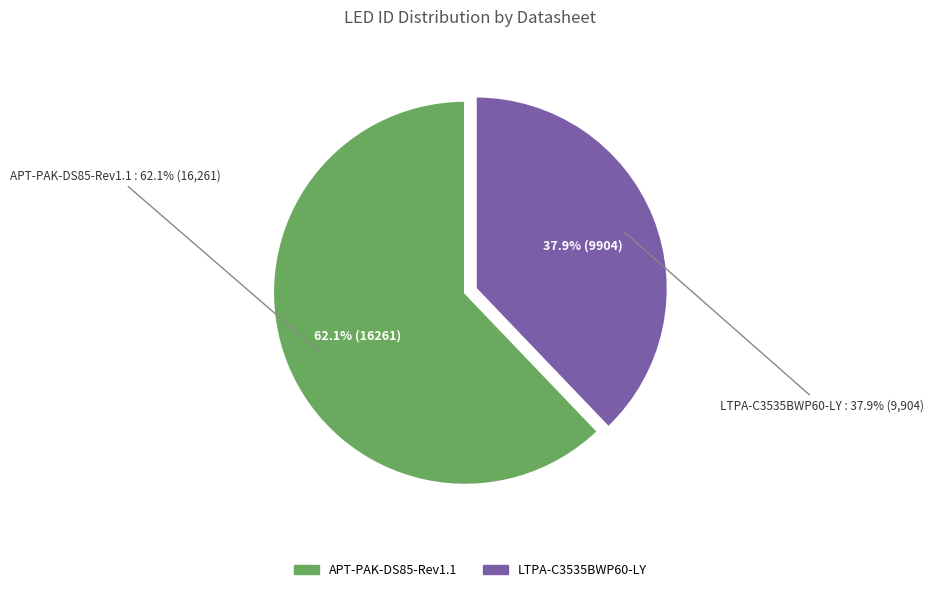

What is the smallest slice in the pie chart?

LTPA-C3535BWP60-LY